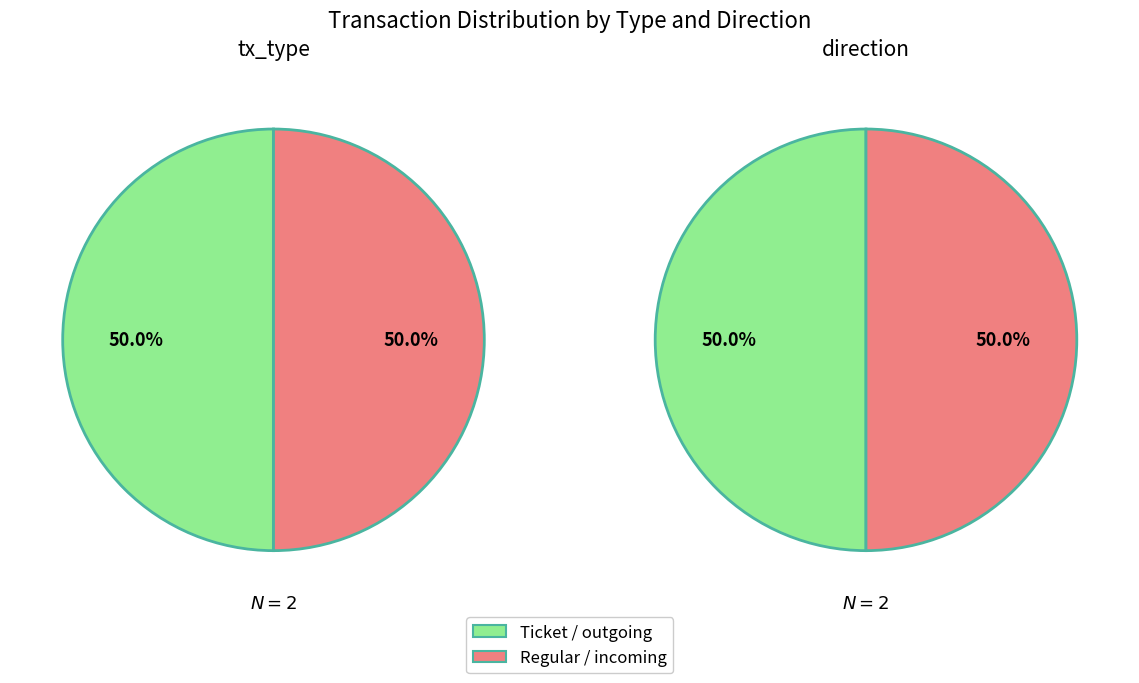

To the nearest percent, what is the average slice percentage?

50%